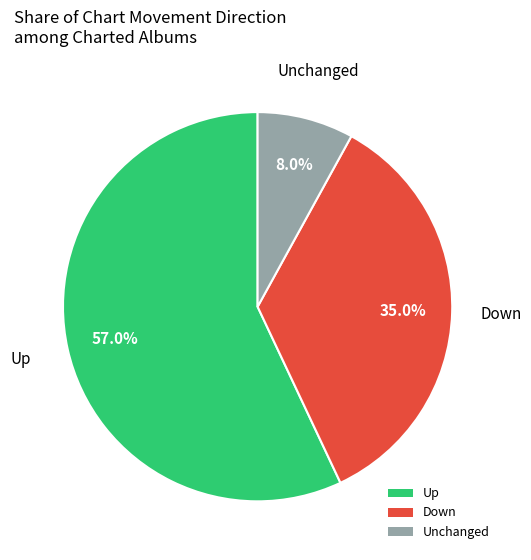

What is the ratio of the value at Down to the value at Unchanged?

4.4